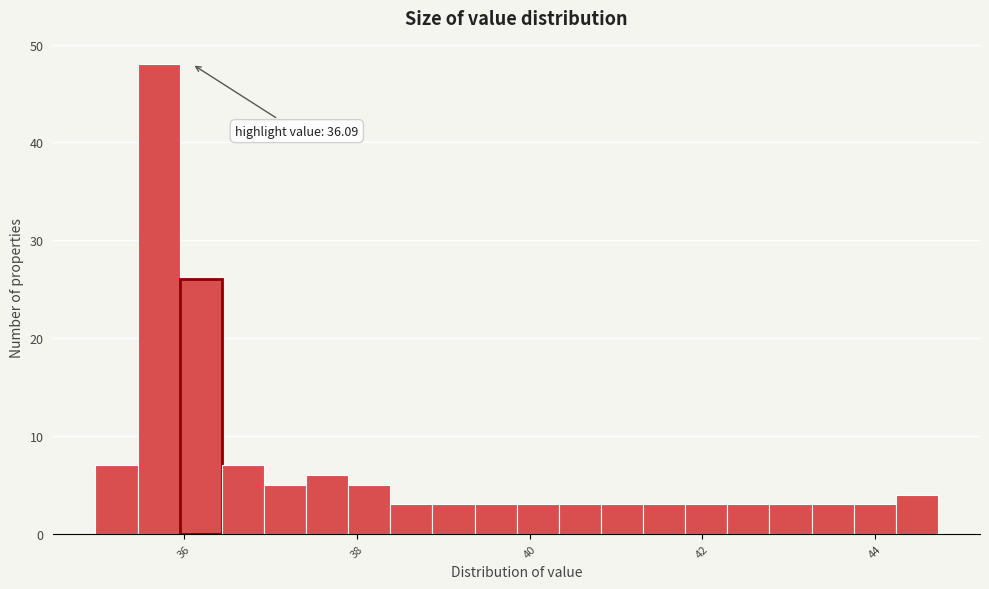

Around what value on the x-axis is the tallest bar? Give the approximate position of its centre, as read against the axis.

35.8